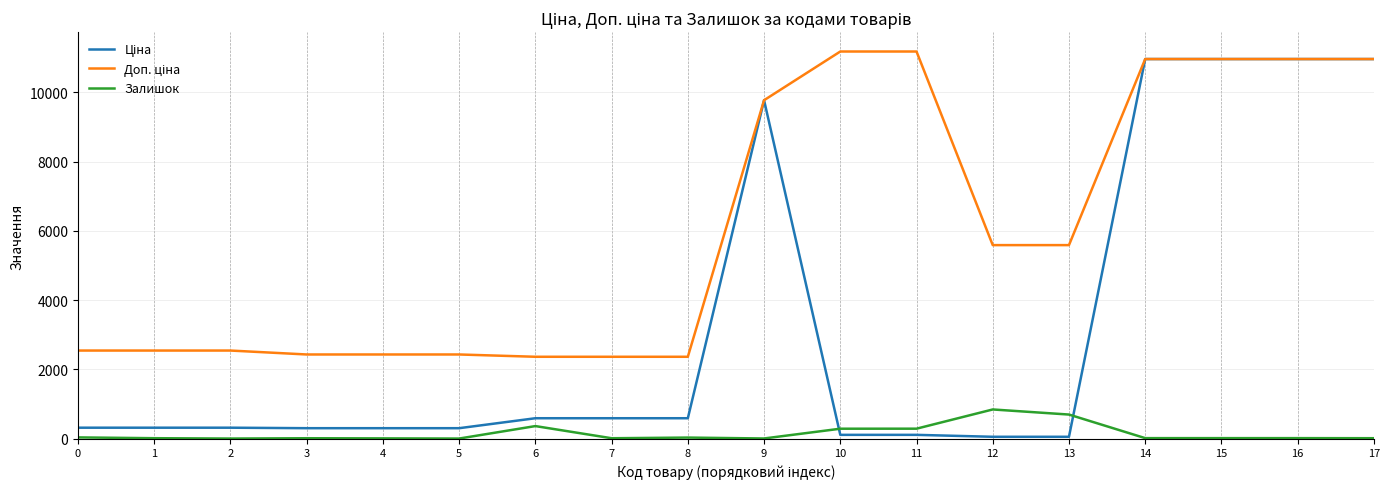

At 7, list the series in order from largest to smallest.

Доп. ціна, Ціна, Залишок